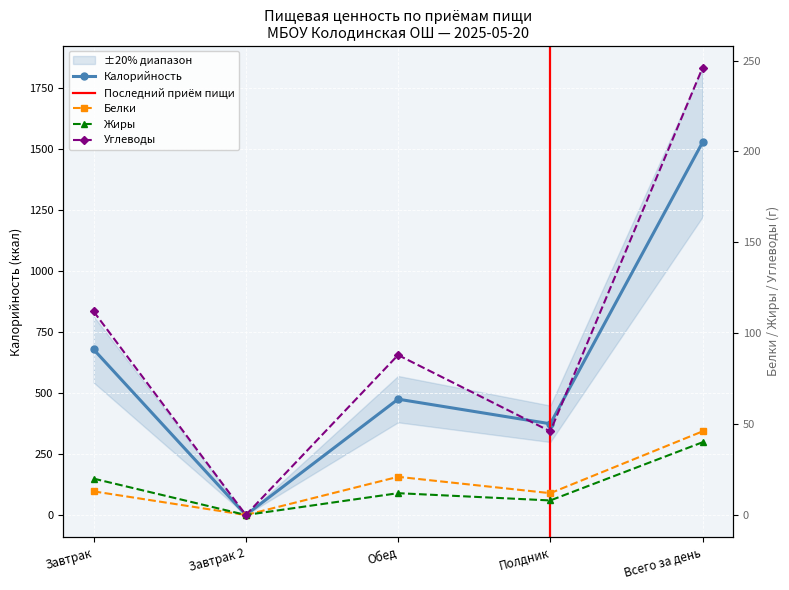

Where is the first local maximum for Белки?

Обед